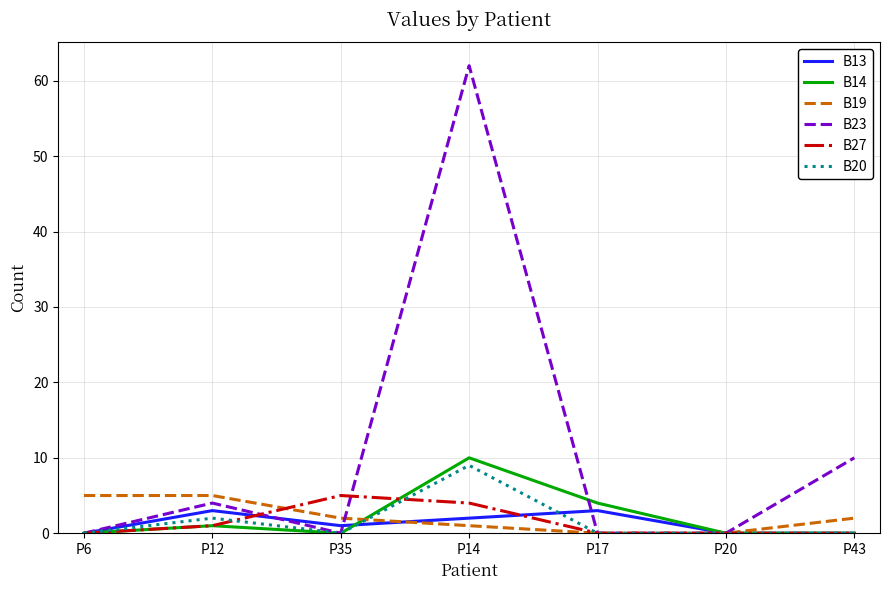

True or false: B13 has more than 1 interior local peaks.

True